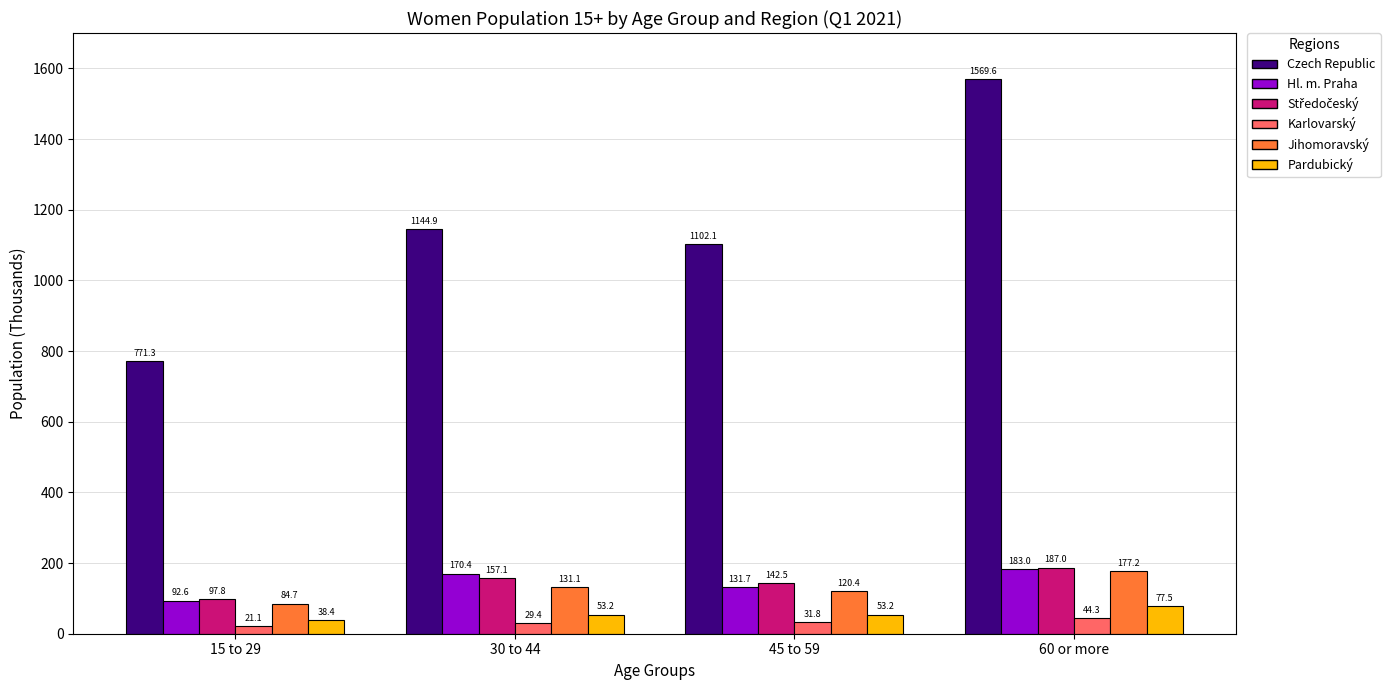

How many distinct data groups are displayed?

6